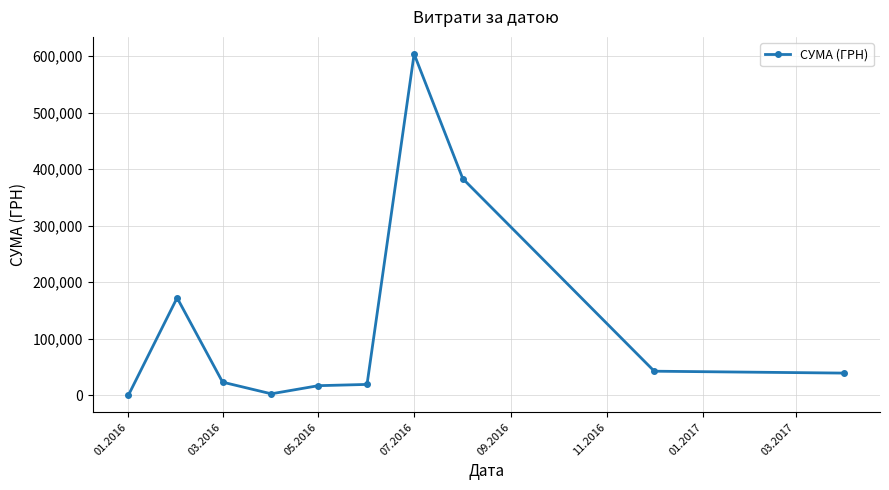

What is the sum of all values?

1303883.8